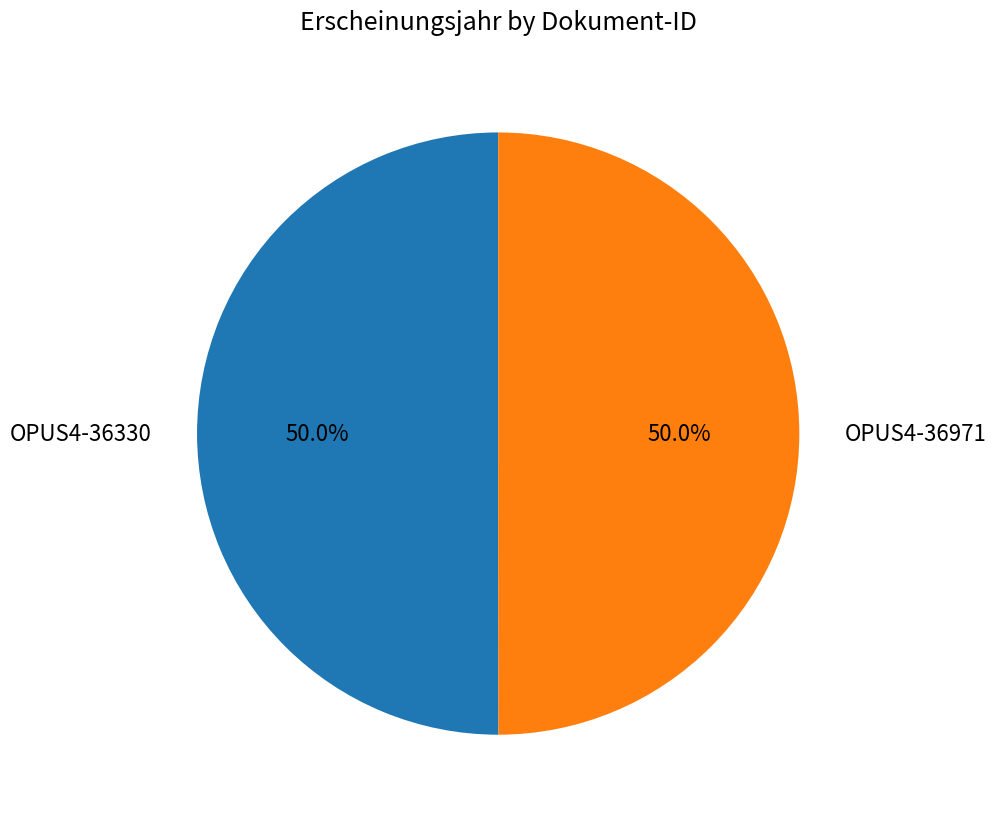

To the nearest percent, what percentage of the pie is OPUS4-36330?

50%